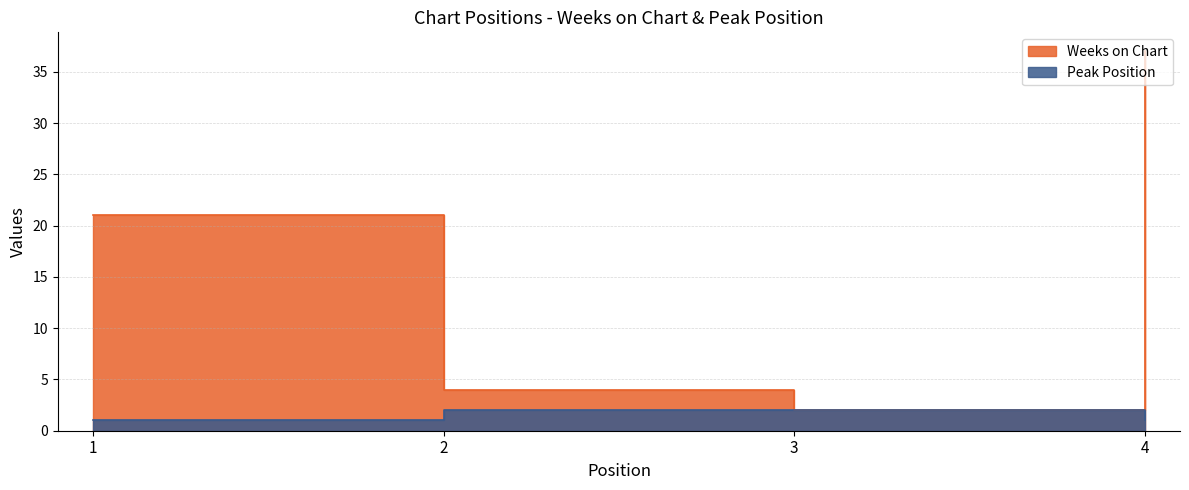

True or false: Weeks on Chart and Peak Position intersect in this chart.

False